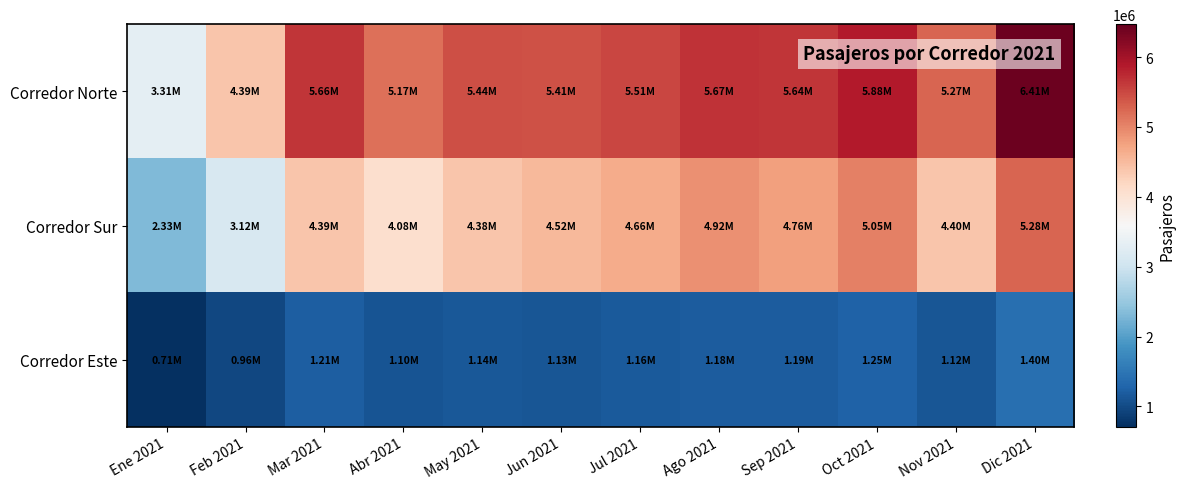

At which category does the chart reach its peak across all series?

Dic 2021